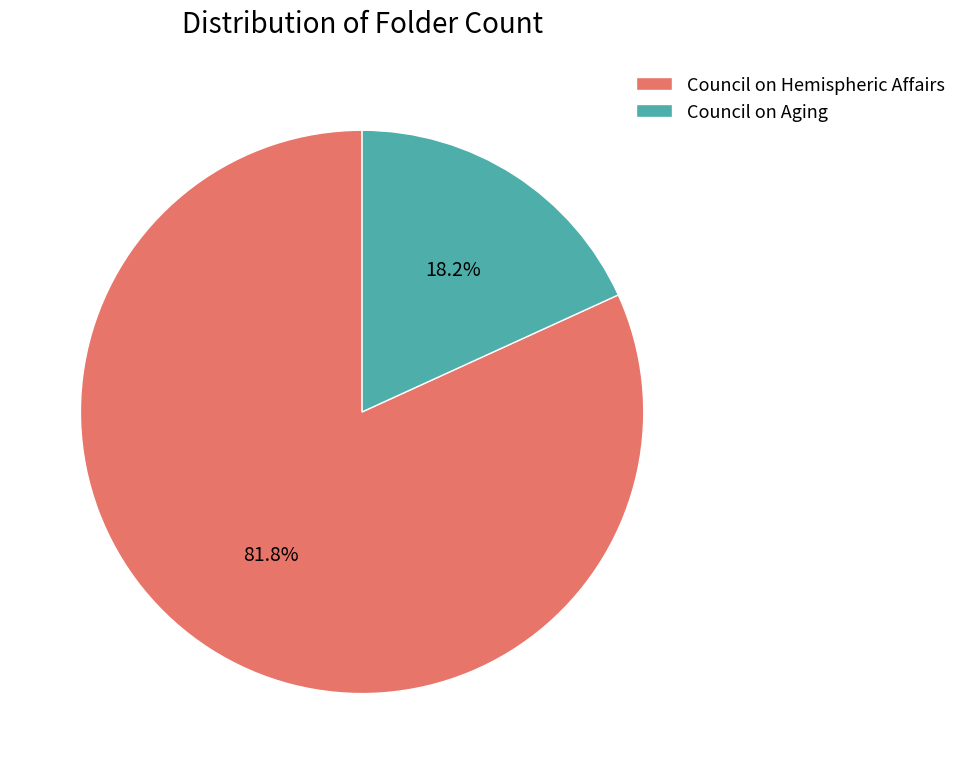

How much of the chart is everything except Council on Aging?

81.8%